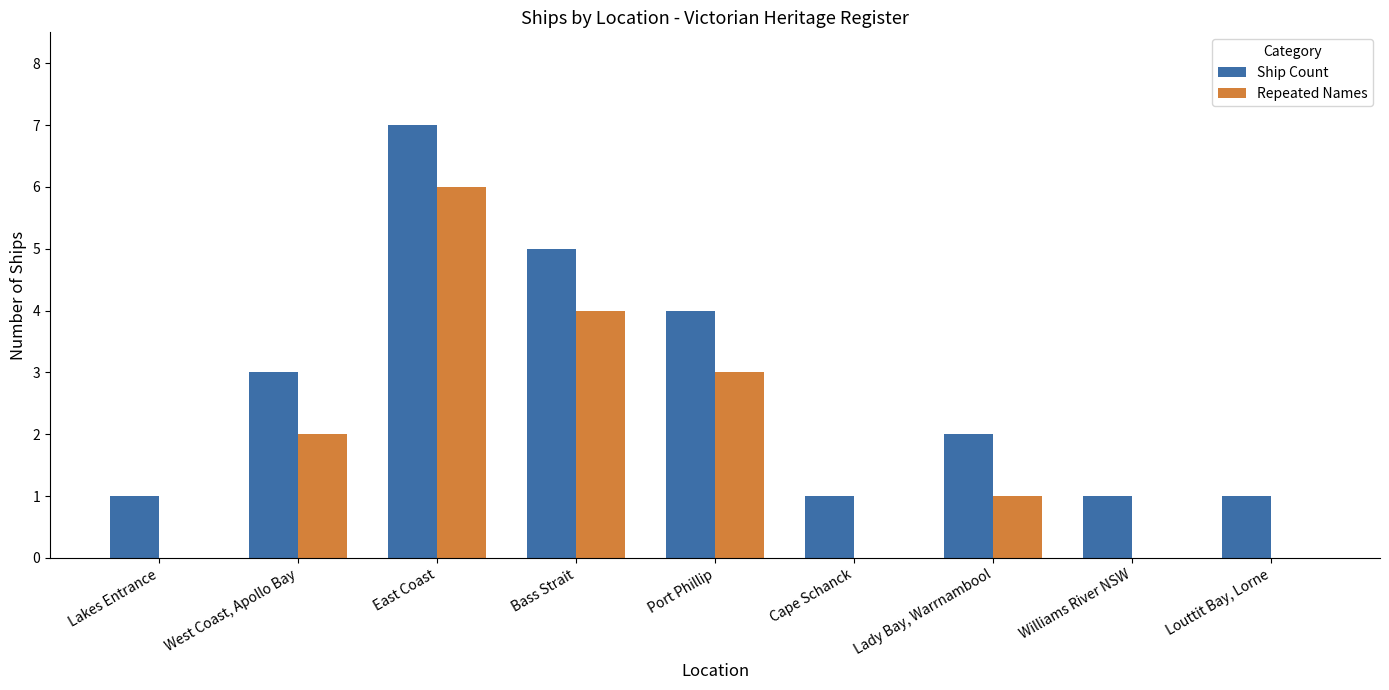

What is the sum of all Ship Count values?

25